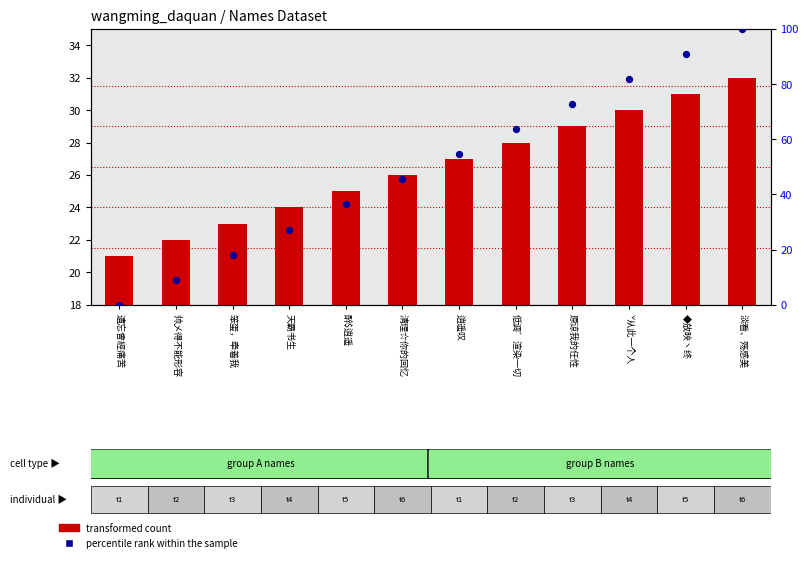

At how many categories does at least one series exceed 6?

12